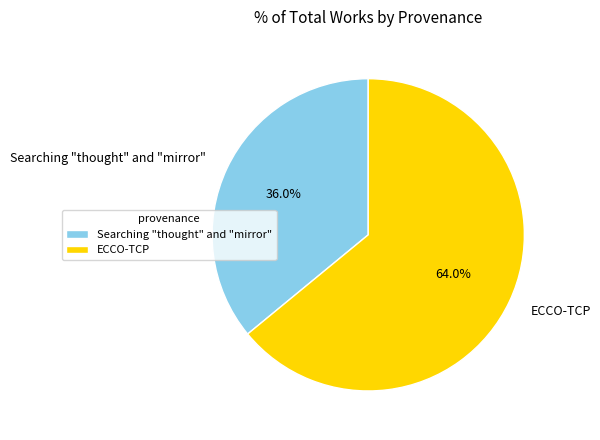

How much of the chart is everything except Searching "thought" and "mirror"?

64.0%